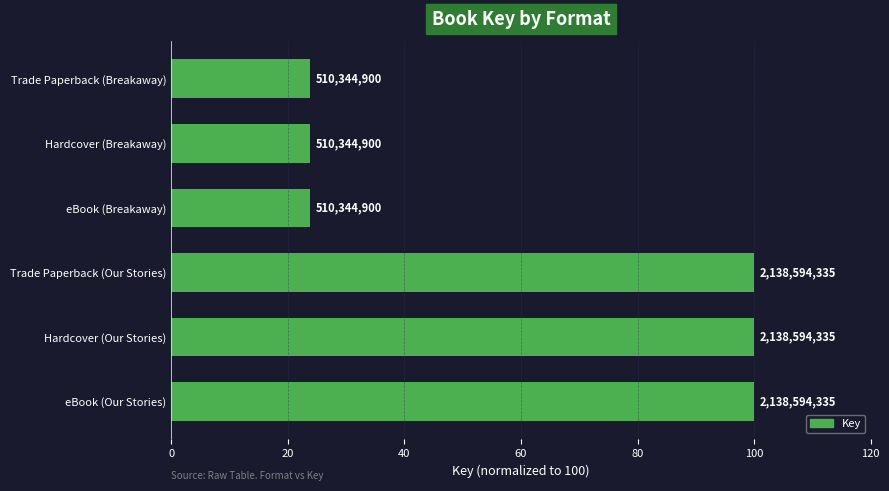

Are the bars horizontal?

Yes